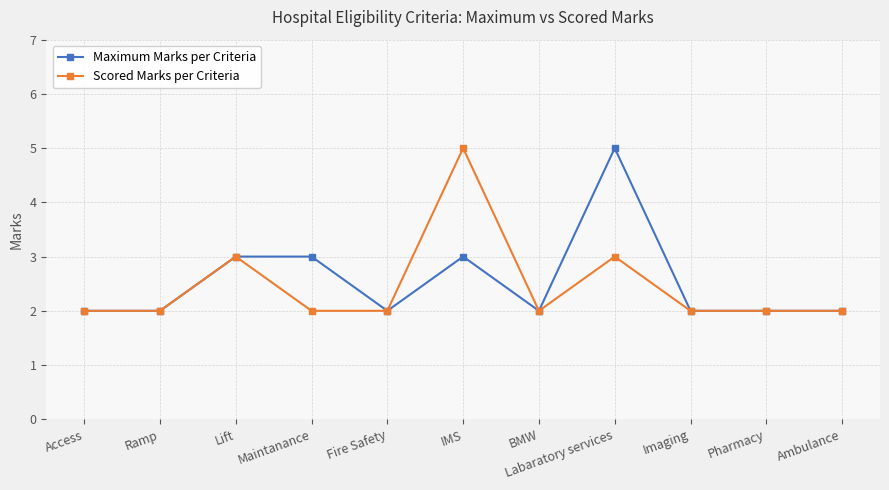

What value does the Maximum Marks per Criteria series have at Imaging?

2